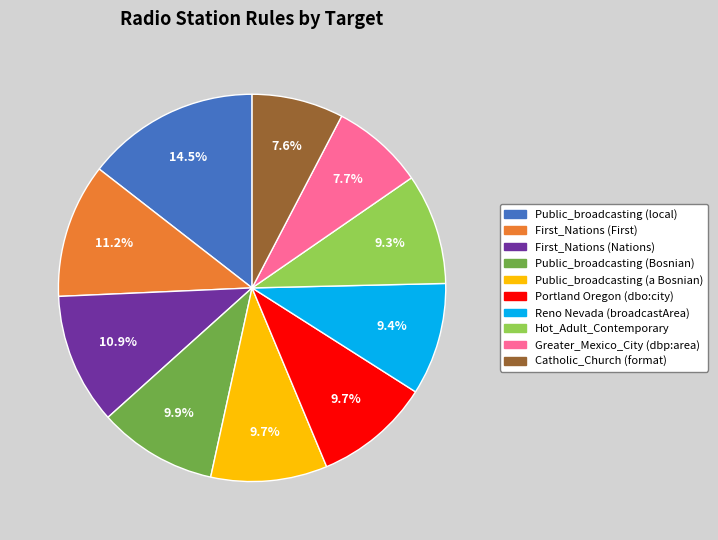

Does Reno Nevada (broadcastArea) represent more than half of the total?

No